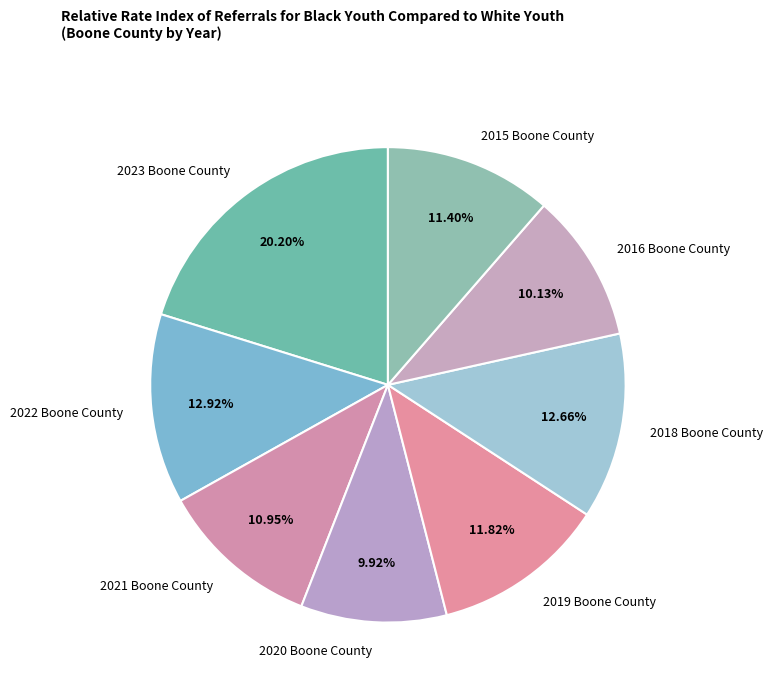

Does 2021 Boone County account for over 50% of the chart?

No